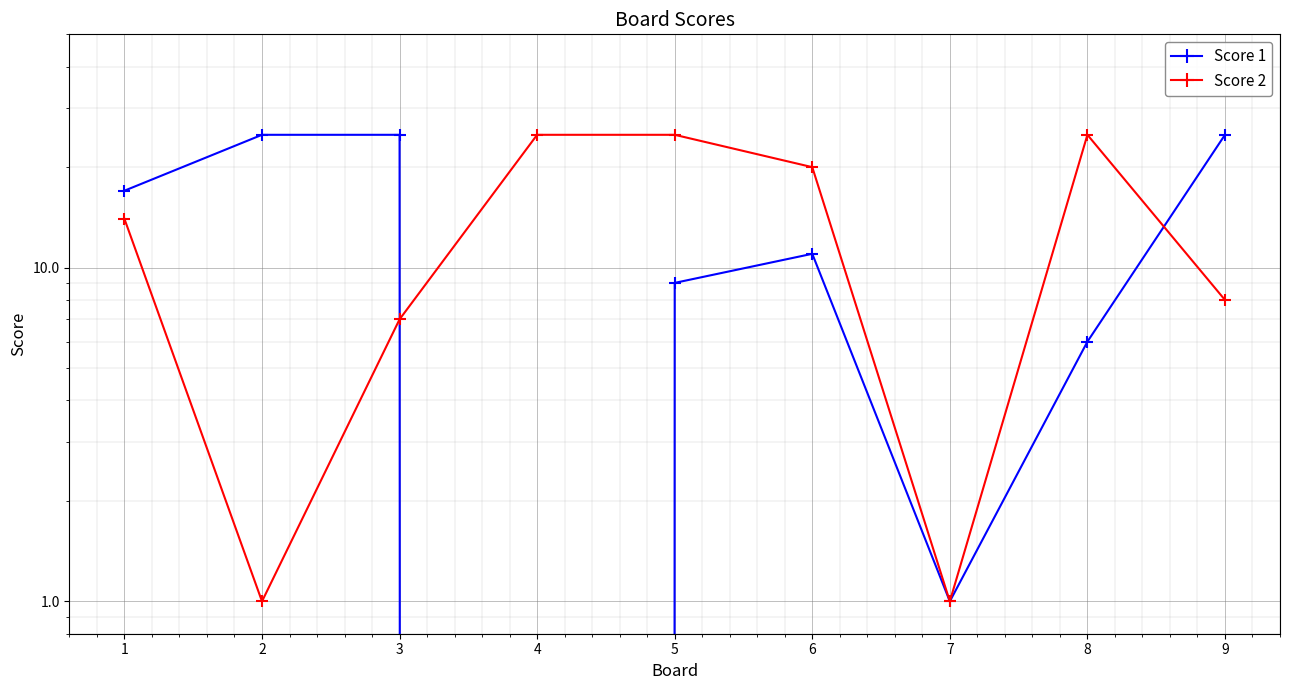

The Score 1 series shows 25 at 2. True or false?

True